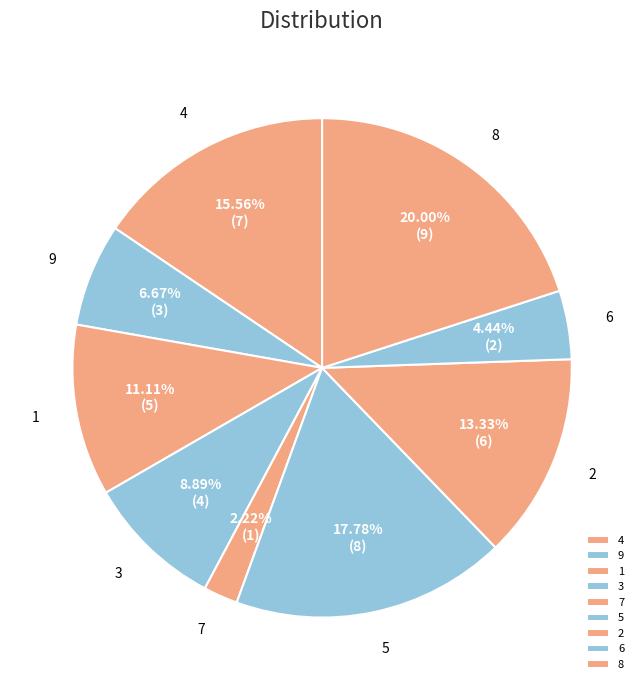

What is the ratio of the value at 3 to the value at 1?

0.8